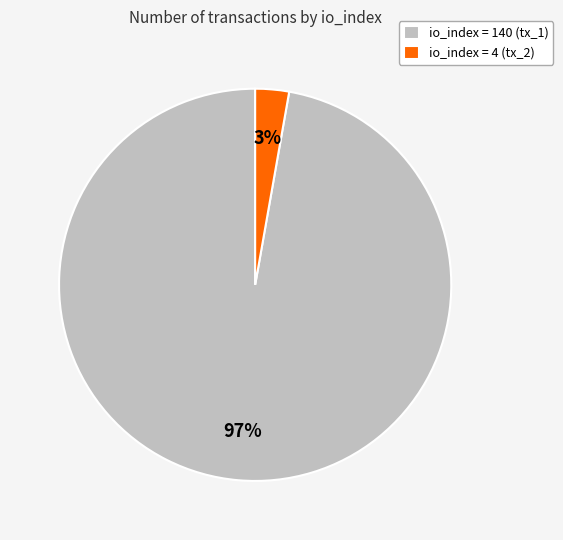

Is there any slice that represents more than half of the pie?

Yes